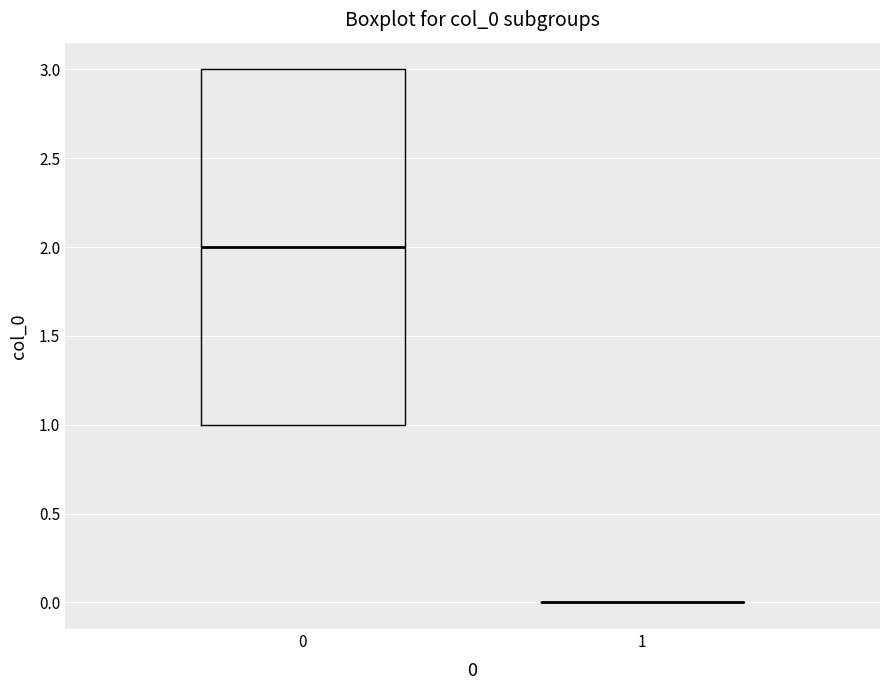

Reading left to right, transcribe this box plot: for each box, give where its median line is, the range the box spans, and where its two whiskers end, as read against the y-axis. The values are not printed on the chart, so give them approximately, as read against the axis.

0: median 2, box 1 to 3, whiskers 1 to 3
1: box collapsed to a line at 0, whiskers 0 to 0